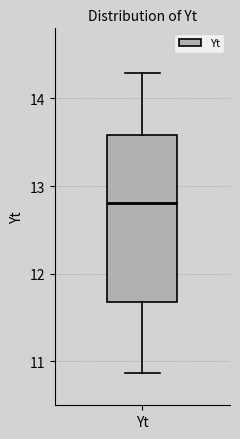

Transcribe this box plot: give where the median line is, the range the box spans, and where the two whiskers end, as read against the y-axis. The values are not printed on the chart, so give them approximately, as read against the axis.

median 12.8, box 11.7 to 13.6, whiskers 10.9 to 14.3